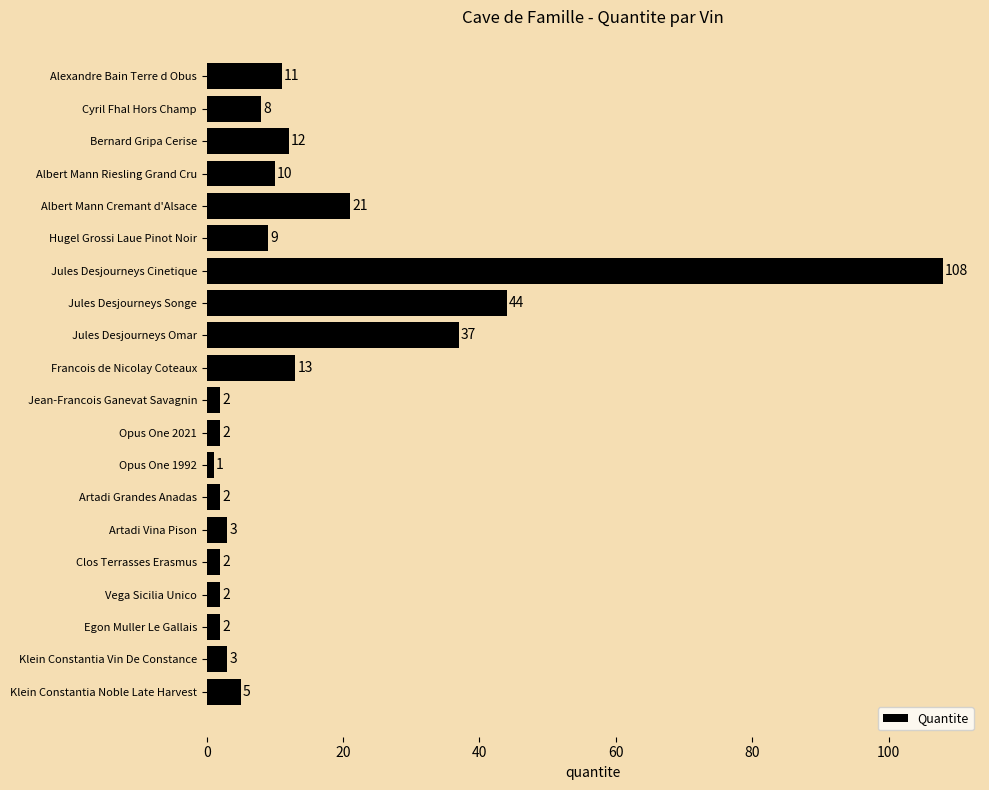

Count the number of data series in this chart.

1